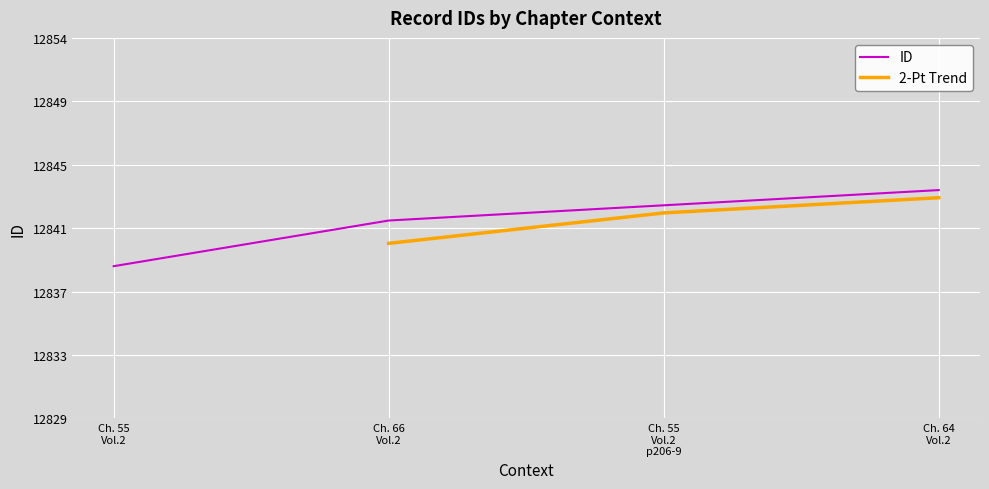

Rank the categories by value from lowest to highest.

Ch. 55 Vol.2, Ch. 66 Vol.2, Ch. 55 Vol.2 p206-9, Ch. 64 Vol.2